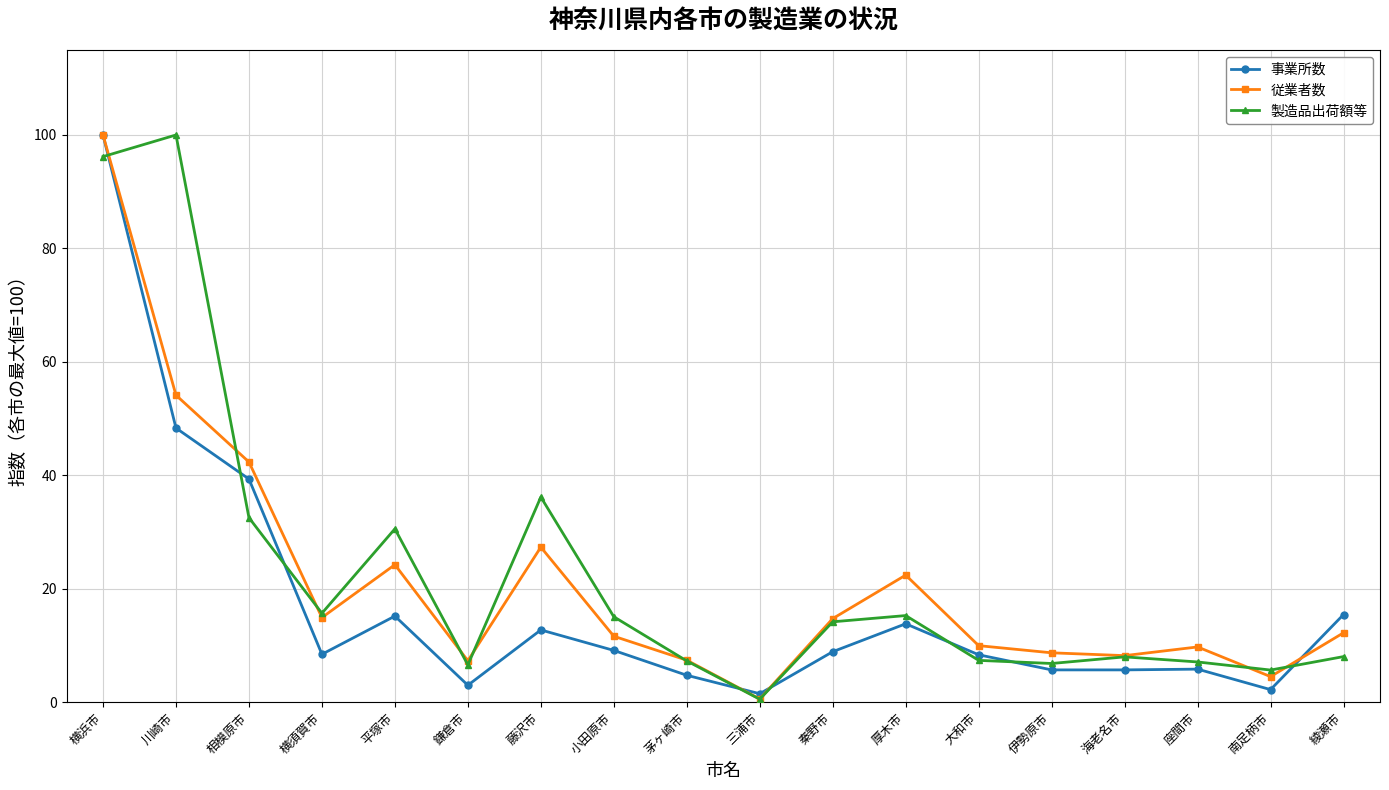

True or false: 従業者数 has a value of 9.7 at 座間市.

True